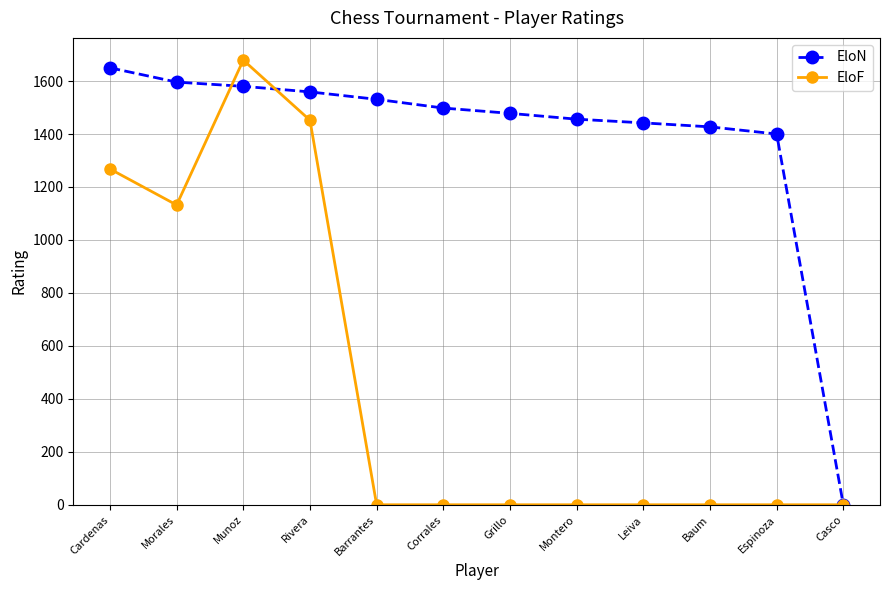

Which category has the lowest value in the EloN series?

Casco